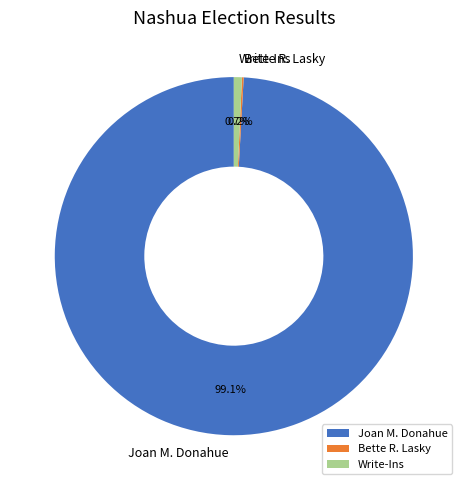

Which has a higher value, Write-Ins or Joan M. Donahue?

Joan M. Donahue